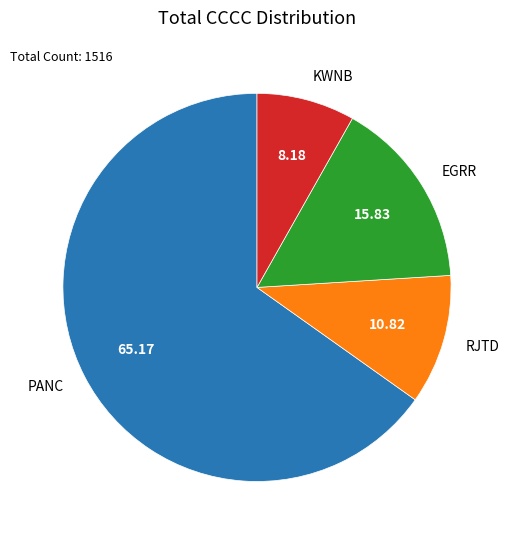

The EGRR slice represents 28% of the pie. True or false?

False